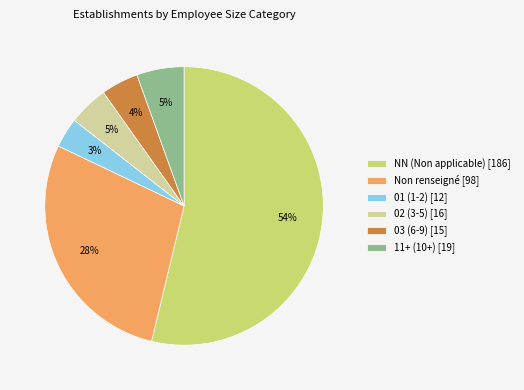

How many slices are in this pie chart?

6